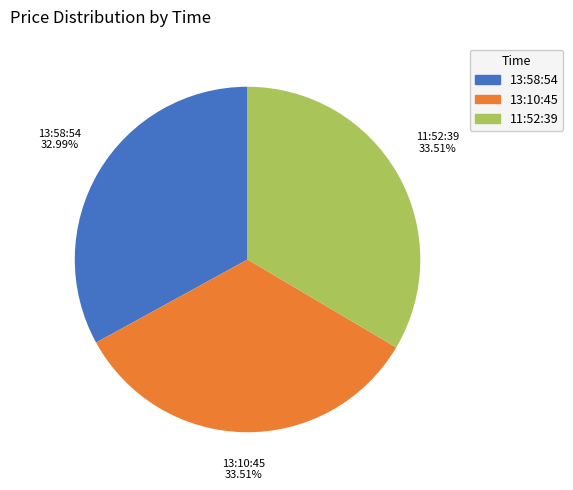

The 13:58:54 slice represents 33% of the pie. True or false?

True